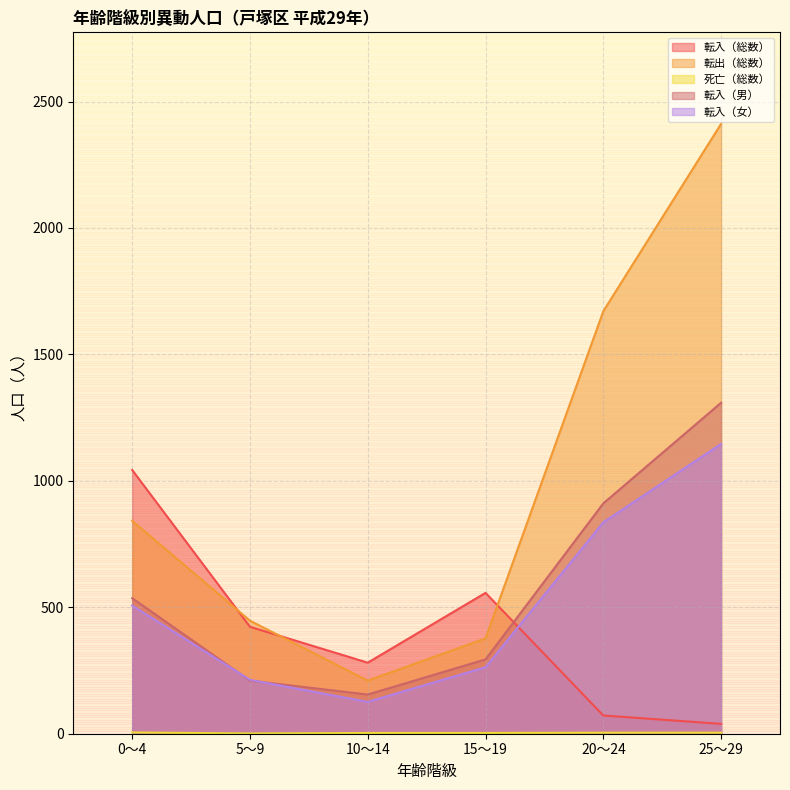

Rank the series at 5～9 from lowest to highest value.

死亡（総数）, 転入（男）, 転入（女）, 転入（総数）, 転出（総数）